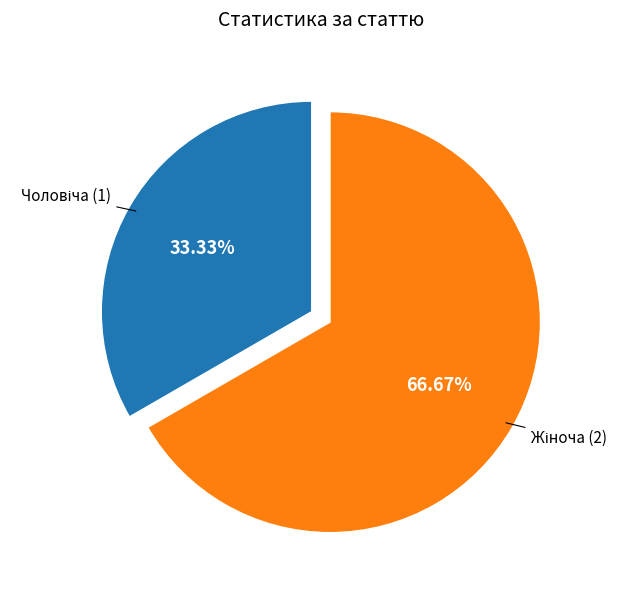

Does any single category account for the majority?

Yes